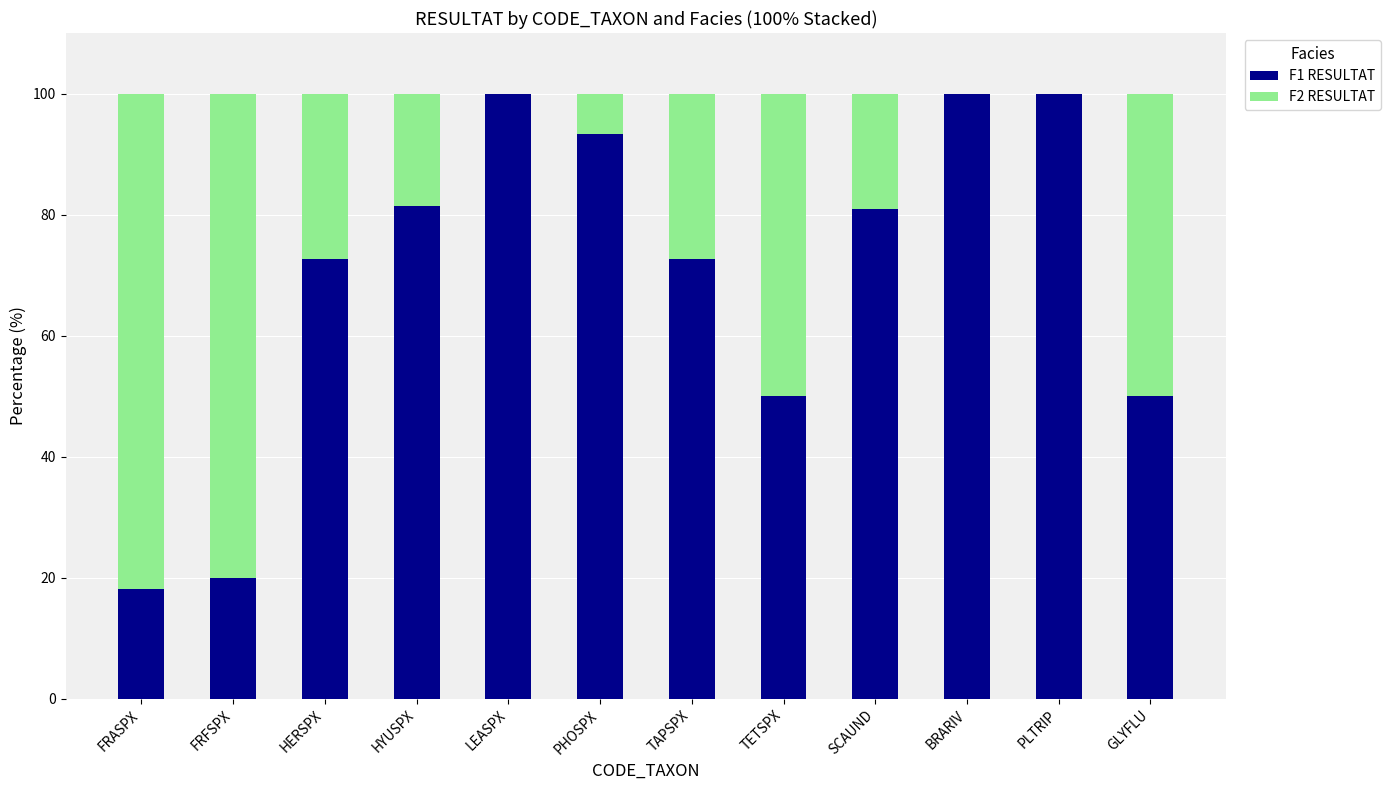

What is the maximum value for F1 RESULTAT?

100.0